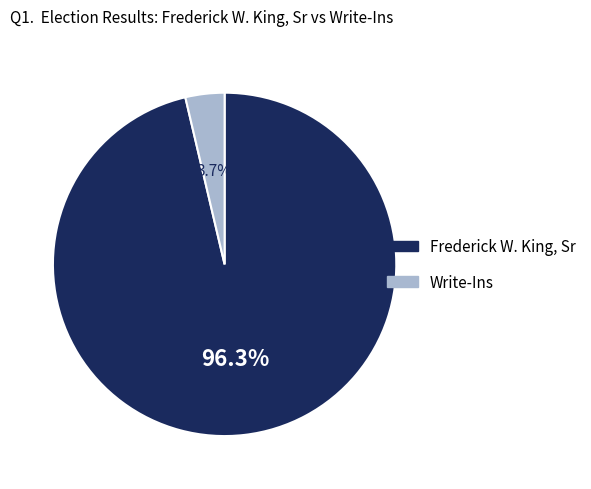

Is it true that Write-Ins is 9% of the pie?

False